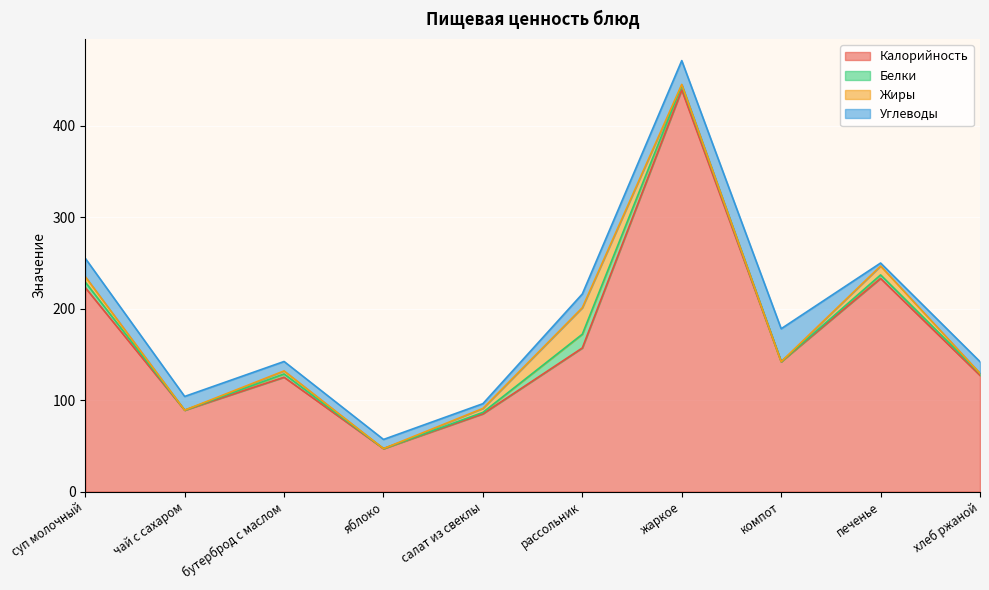

What is the label of the 3rd point from the left?

бутерброд с маслом